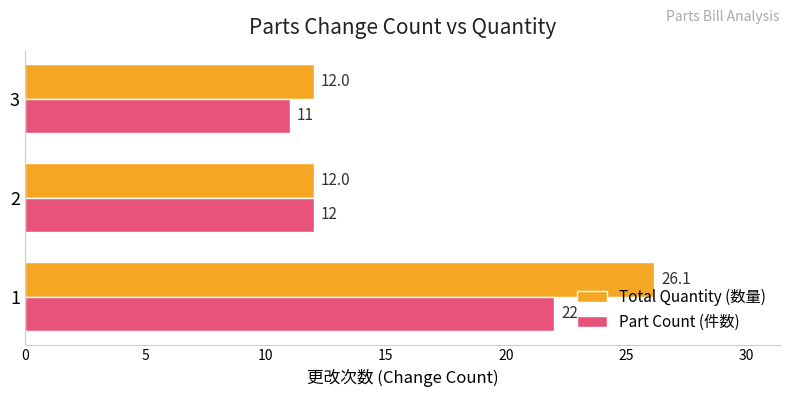

List the labels in order of Part Count (件数) value, smallest first.

3, 2, 1